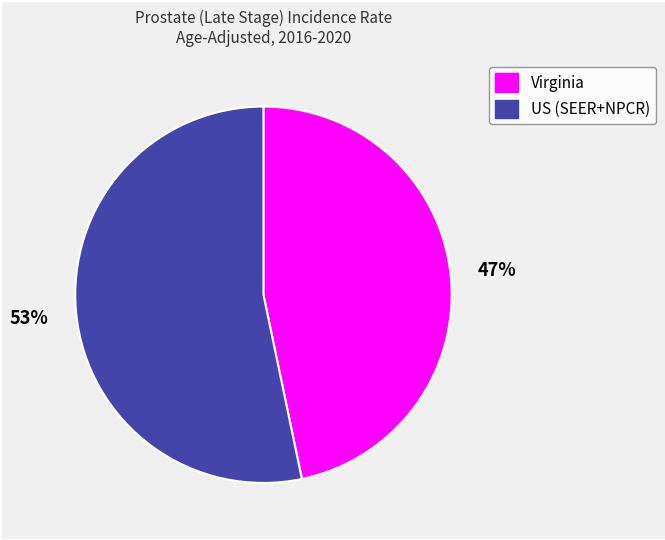

To the nearest percent, what is the combined percentage of US (SEER+NPCR) and Virginia?

100%